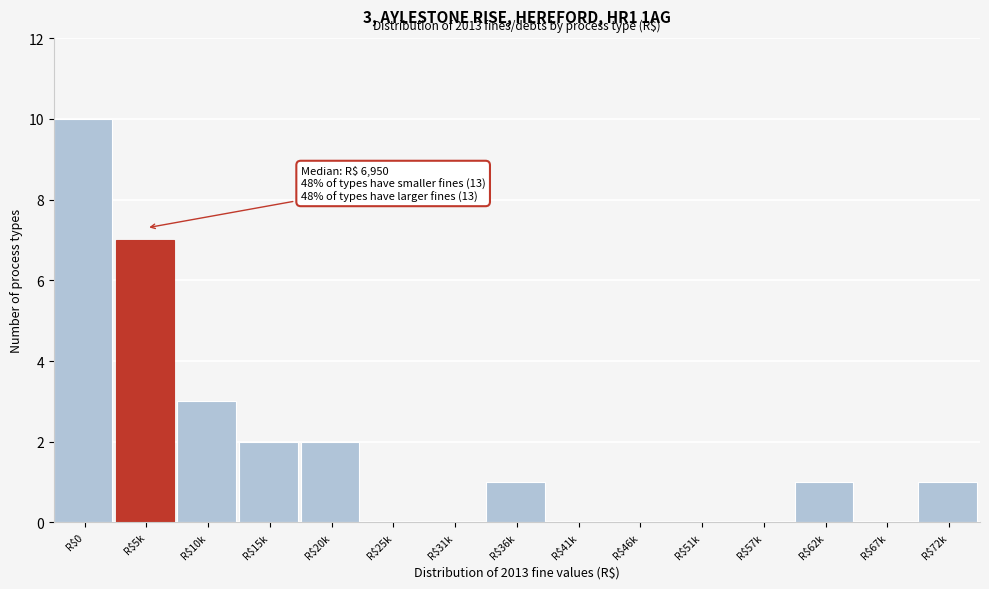

The value at R$10k is 4. True or false?

False